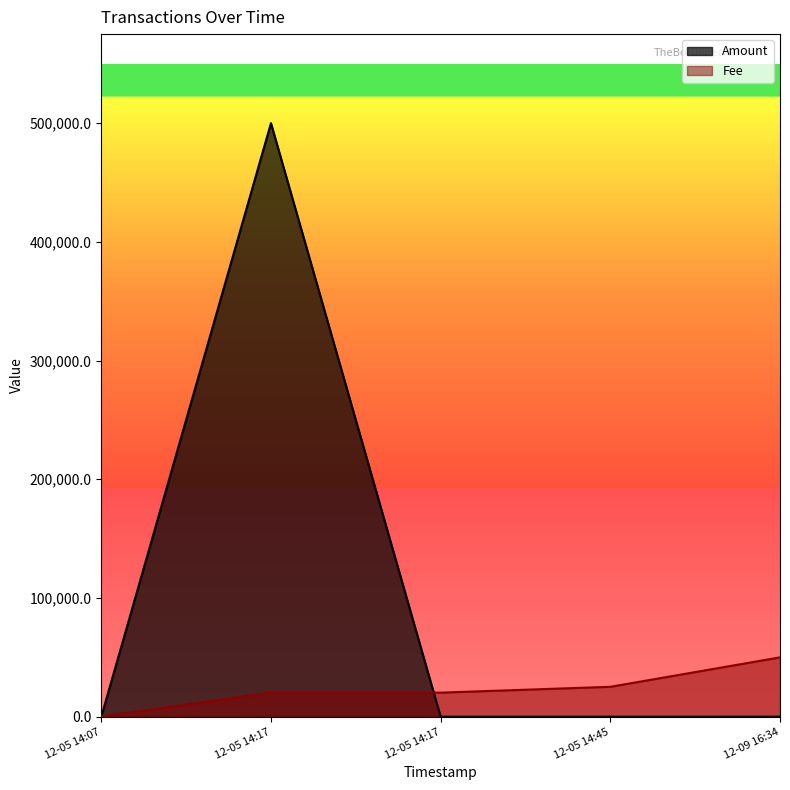

At 2021-12-05 14:17:11, list the series in order from smallest to largest.

Fee, Amount